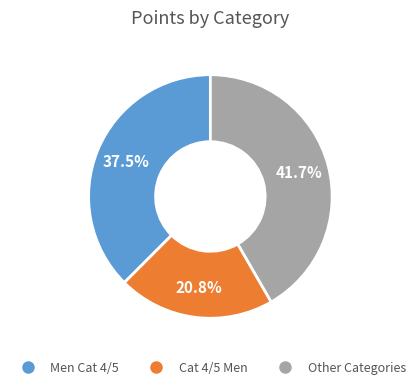

Is there a majority slice in this chart?

No